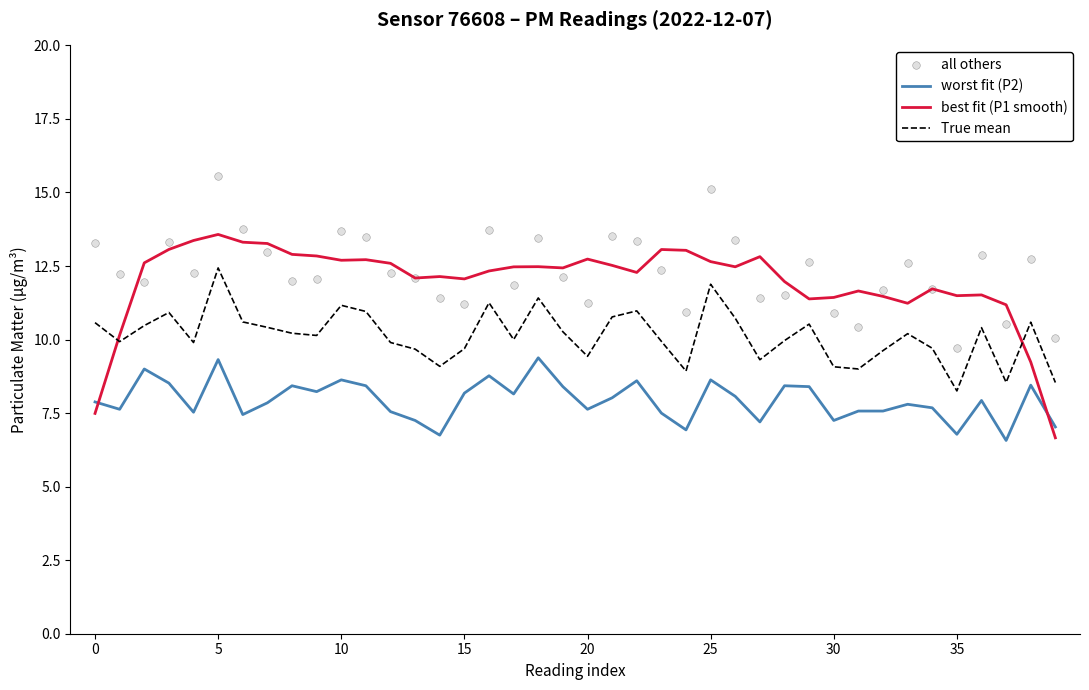

Which series has the largest total across all categories?

all others